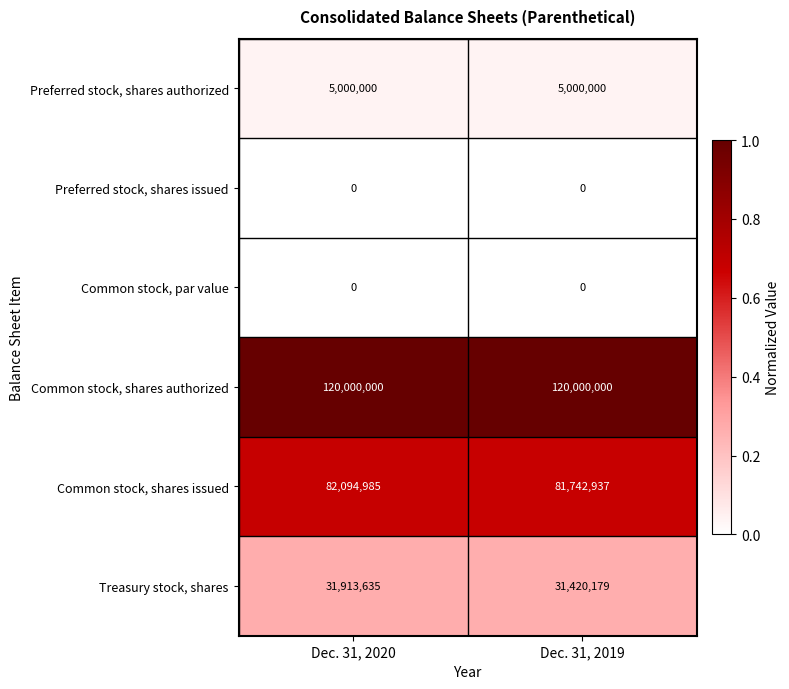

What is the greatest value displayed?

120000000